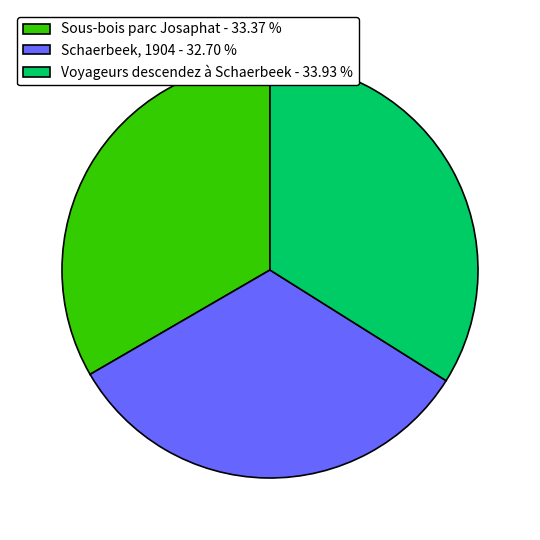

Does Voyageurs descendez à Schaerbeek - 33.93 % represent more than half of the total?

No